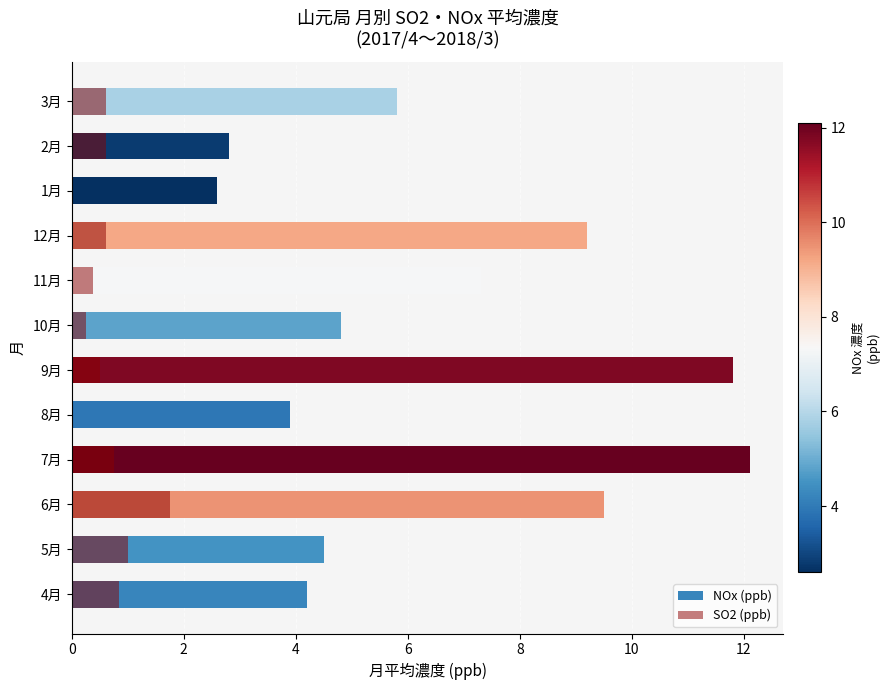

Does the chart contain stacked bars?

No